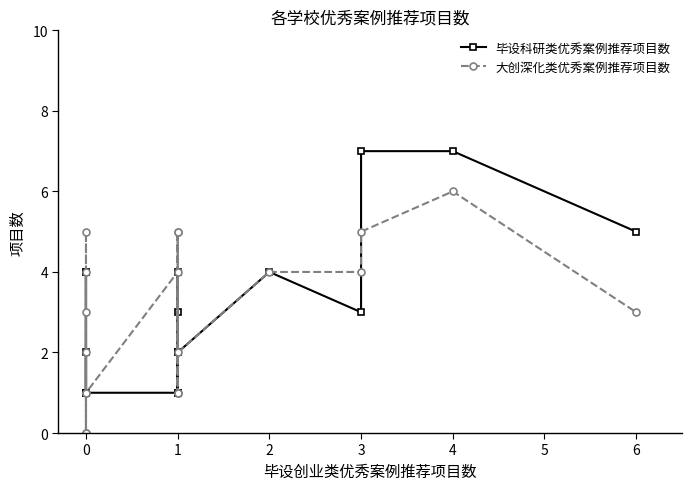

How many data points in 毕设科研类优秀案例推荐项目数 are less than 2?

7